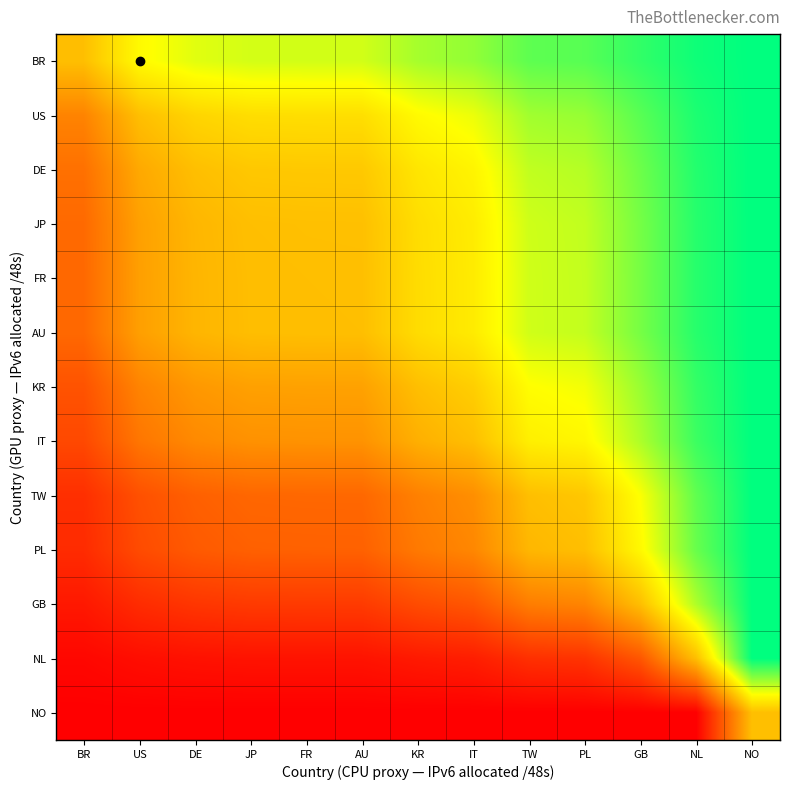

Which has a higher value, NL or GB?

NL